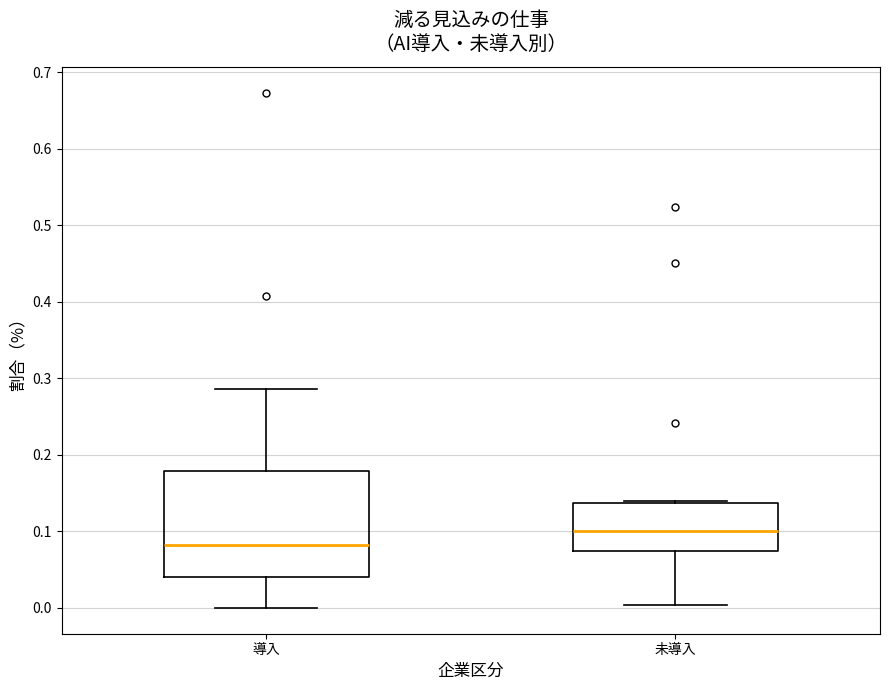

Reading left to right, read every box against the y-axis: the position of its median line, the range the box covers, and the ends of its whiskers. The values are not printed on the chart, so give them approximately, as read against the axis.

導入: median 0.08, box 0.04 to 0.18, whiskers 0.00 to 0.29
未導入: median 0.10, box 0.07 to 0.14, whiskers 0.00 to 0.14